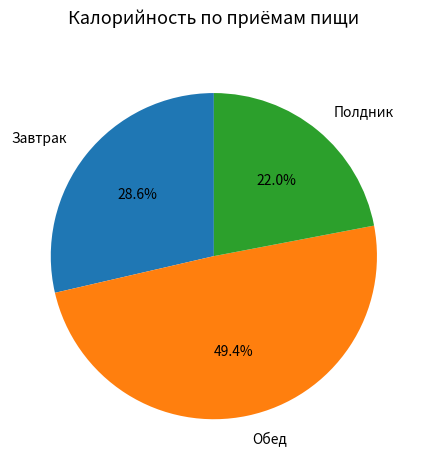

What percentage is NOT represented by Завтрак?

71.4%